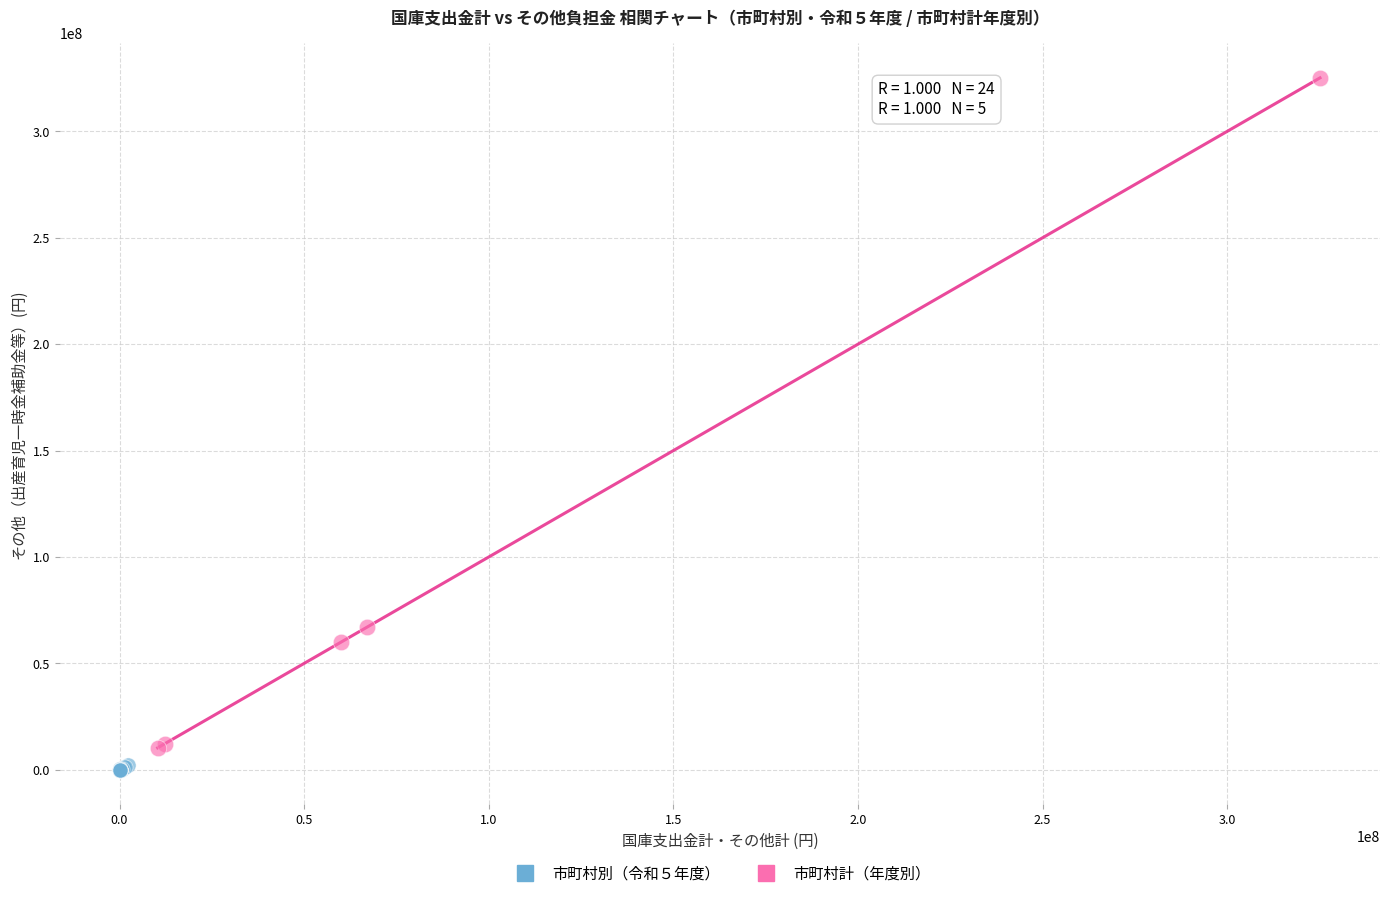

Which series reaches the maximum Y coordinate?

市町村計（年度別）